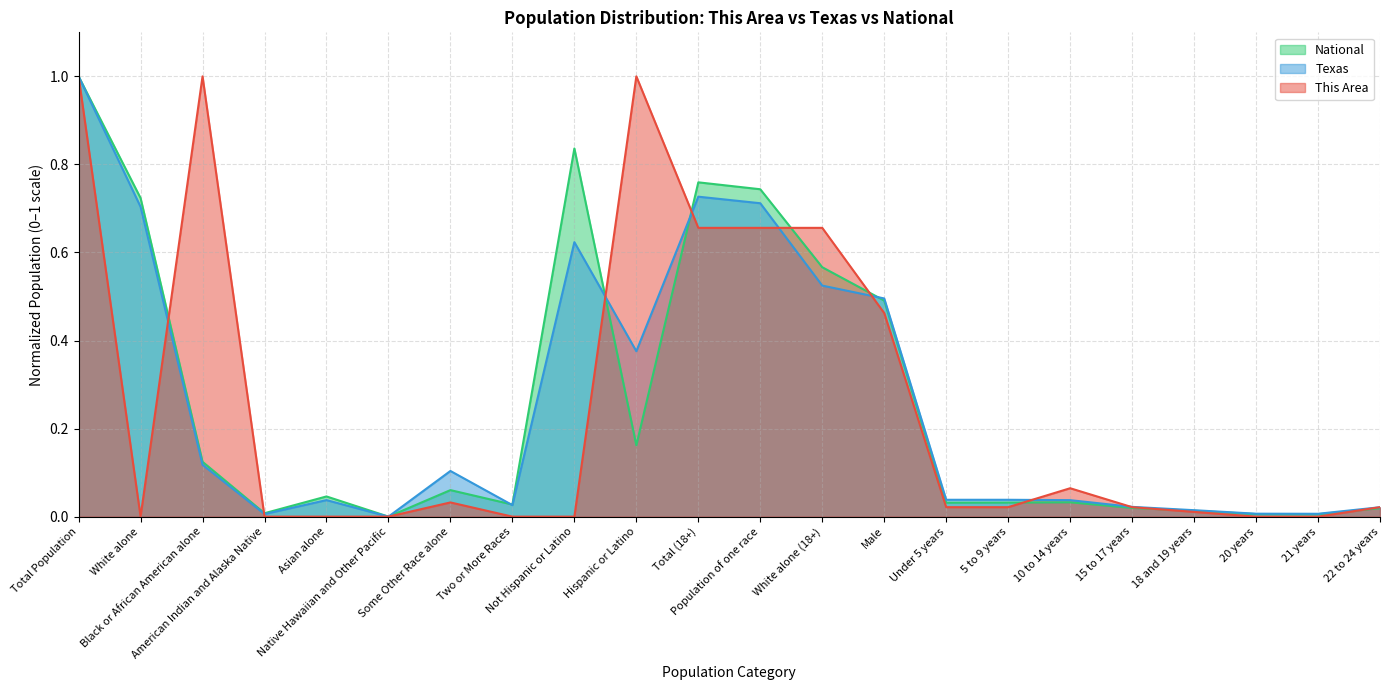

What is the difference between the second highest and second lowest values in the This Area series?

1.0